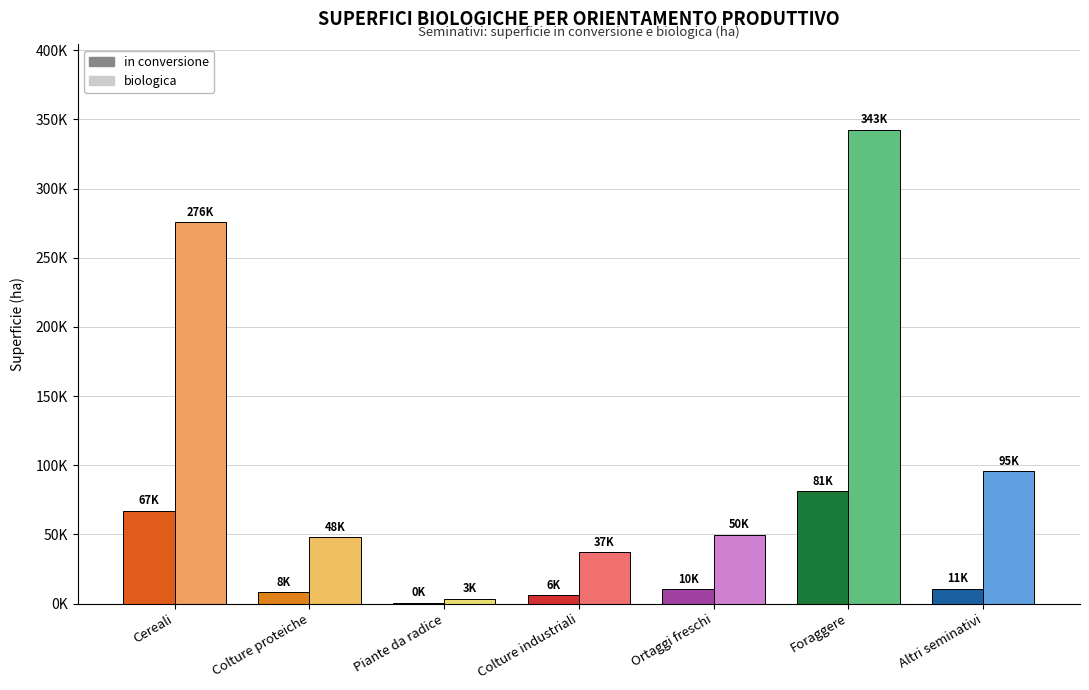

Which series has the largest range (max minus min)?

biologica (ha)